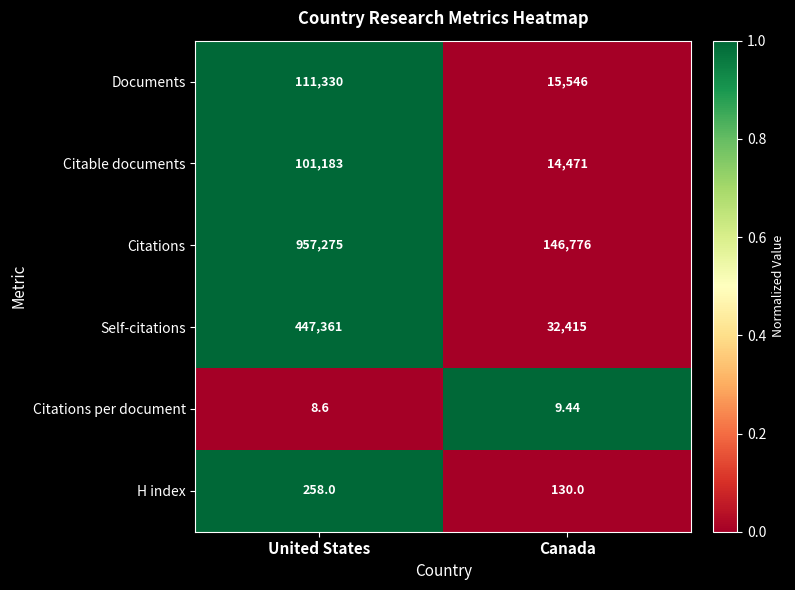

At which category does the chart reach its peak across all series?

United States